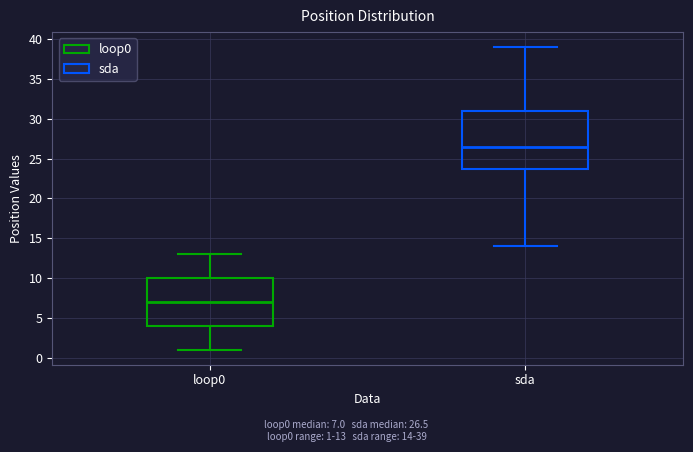

Reading left to right, transcribe this box plot: for each box, give where its median line is, the range the box spans, and where its two whiskers end, as read against the y-axis. The values are not printed on the chart, so give them approximately, as read against the axis.

loop0: median 7.0, box 4.0 to 10.0, whiskers 1.0 to 13.0
sda: median 26.5, box 24.0 to 31.0, whiskers 14.0 to 39.0